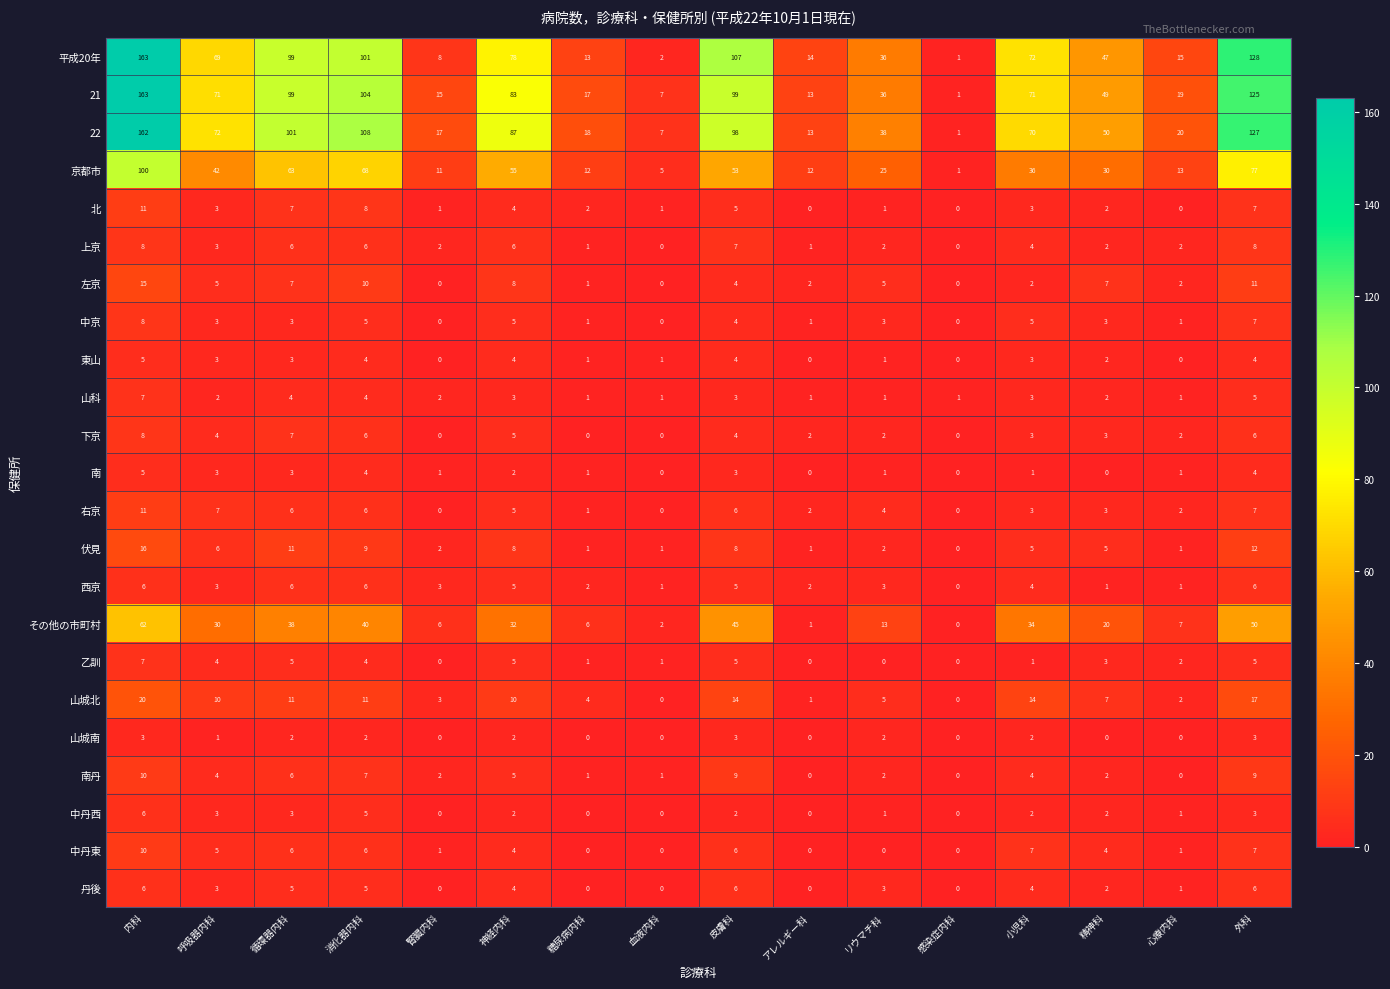

What is the sum of the 21 values at 循環器内科 and 感染症内科?

100